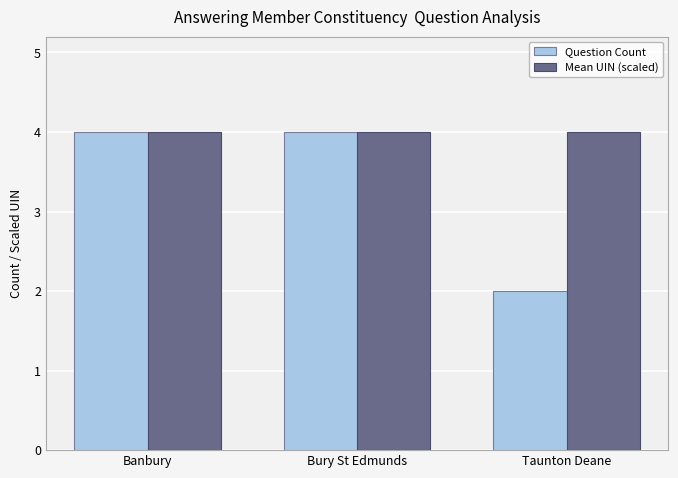

What are all the series names shown in the legend?

Question Count, Mean UIN (scaled)